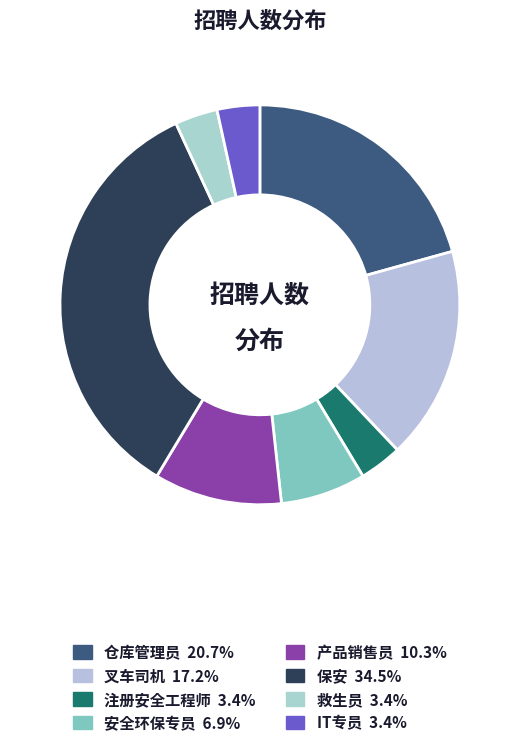

Which slice is the largest?

保安